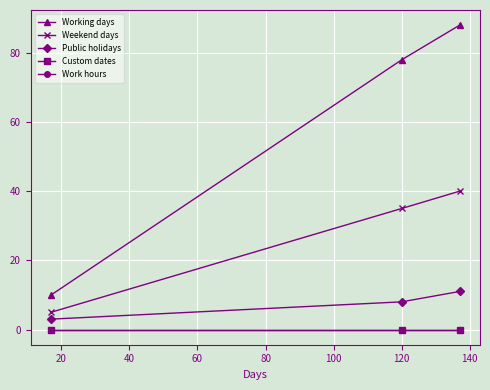

How many lines are shown in the chart?

5